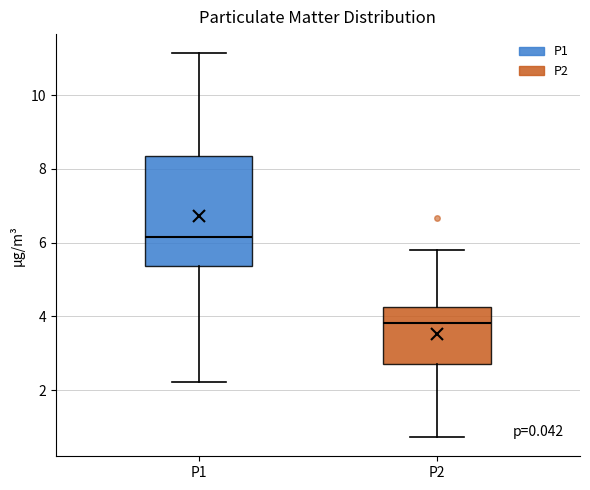

Comparing the boxes themselves (not the whiskers), which one is the tallest?

P1